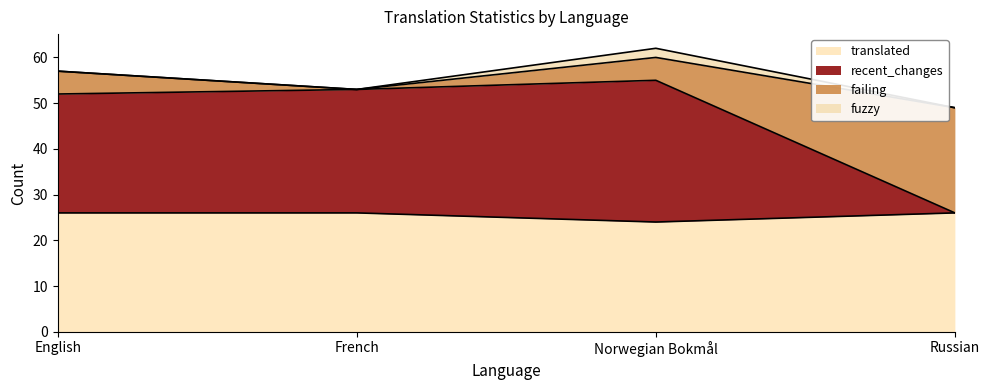

What is the total value across all series at Norwegian Bokmål?

62